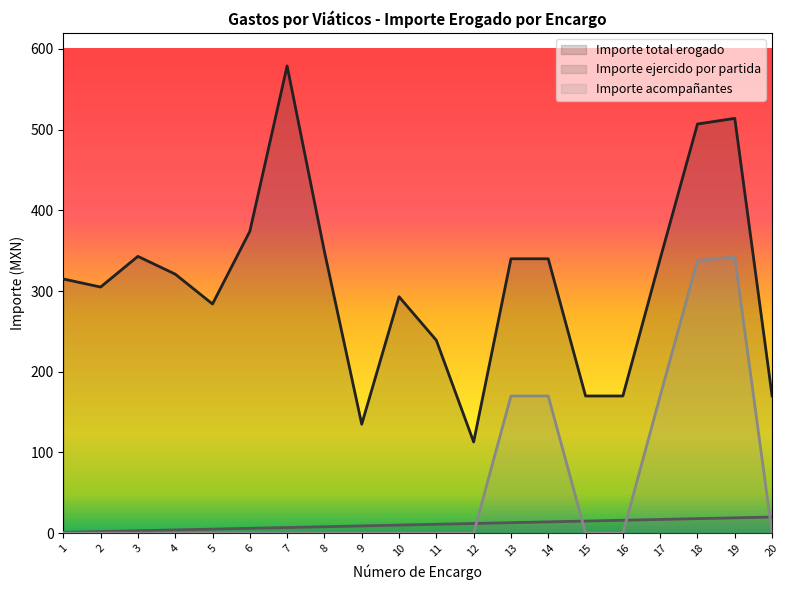

List the labels in order of Importe total erogado value, smallest first.

12, 9, 15, 16, 20, 11, 5, 10, 2, 1, 4, 13, 14, 17, 3, 8, 6, 18, 19, 7